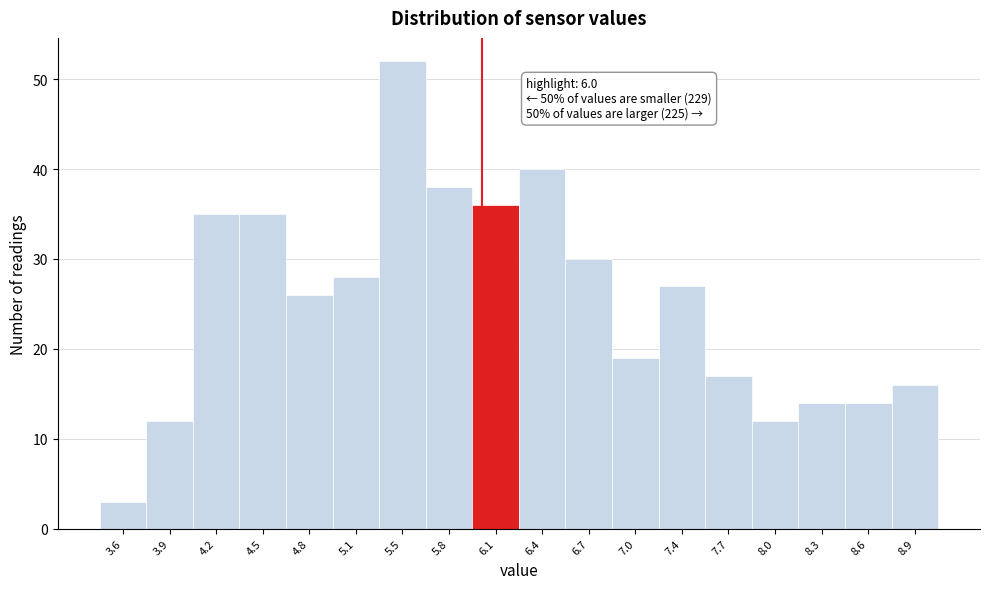

Over which range of the x-axis is the bar tallest?

5.30 to 5.60